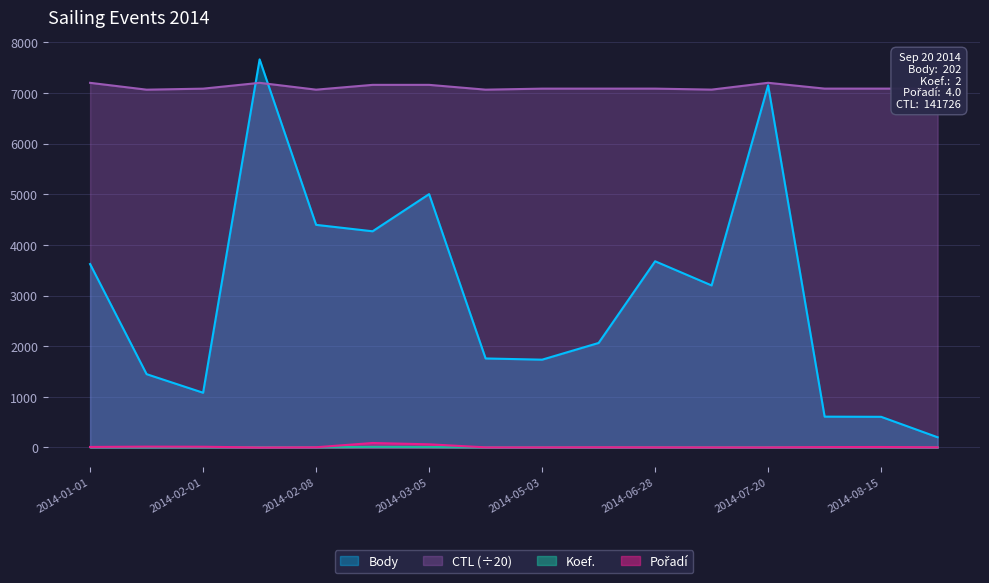

What is the average value of the CTL series?

7111.5